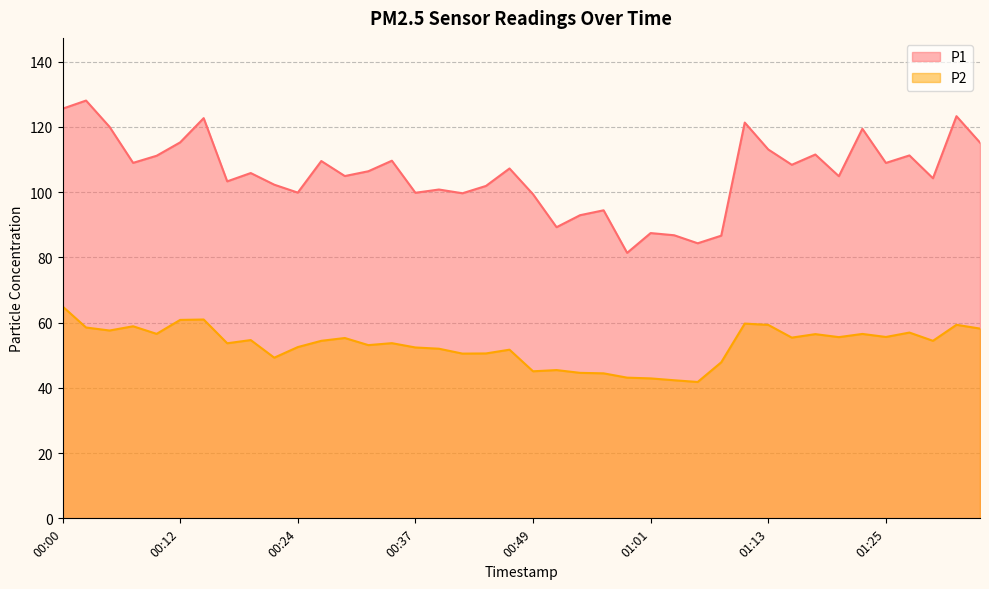

What is the label of the 6th point from the left?

00:12